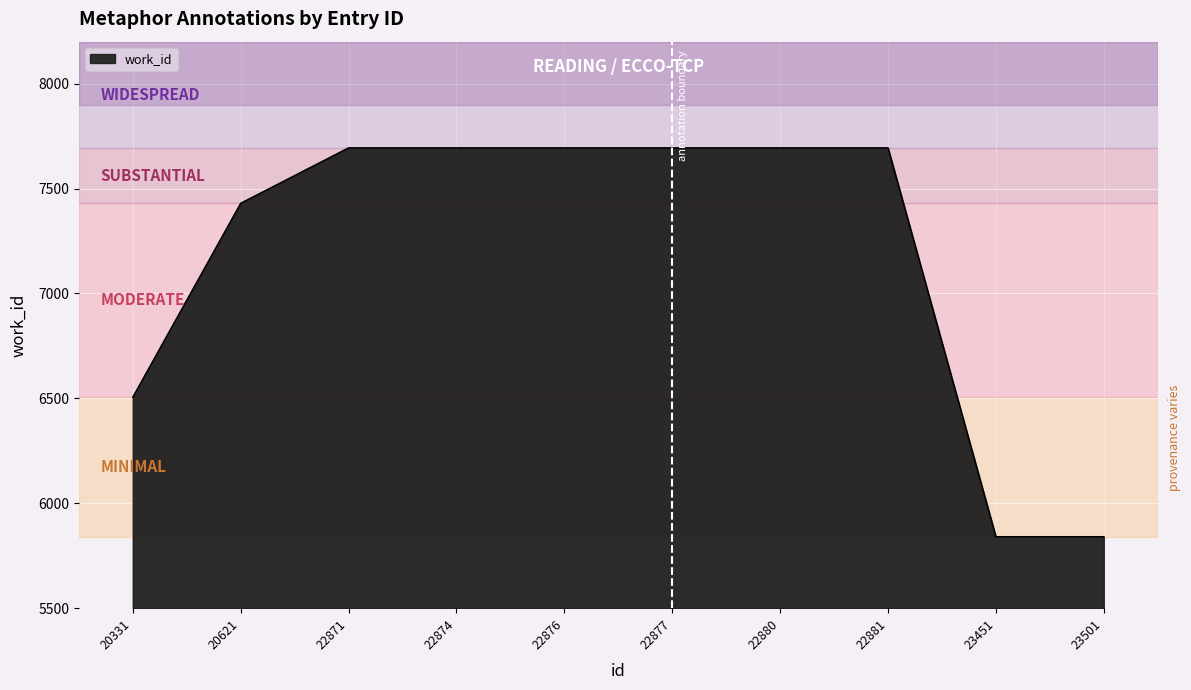

What is the greatest value displayed?

7694